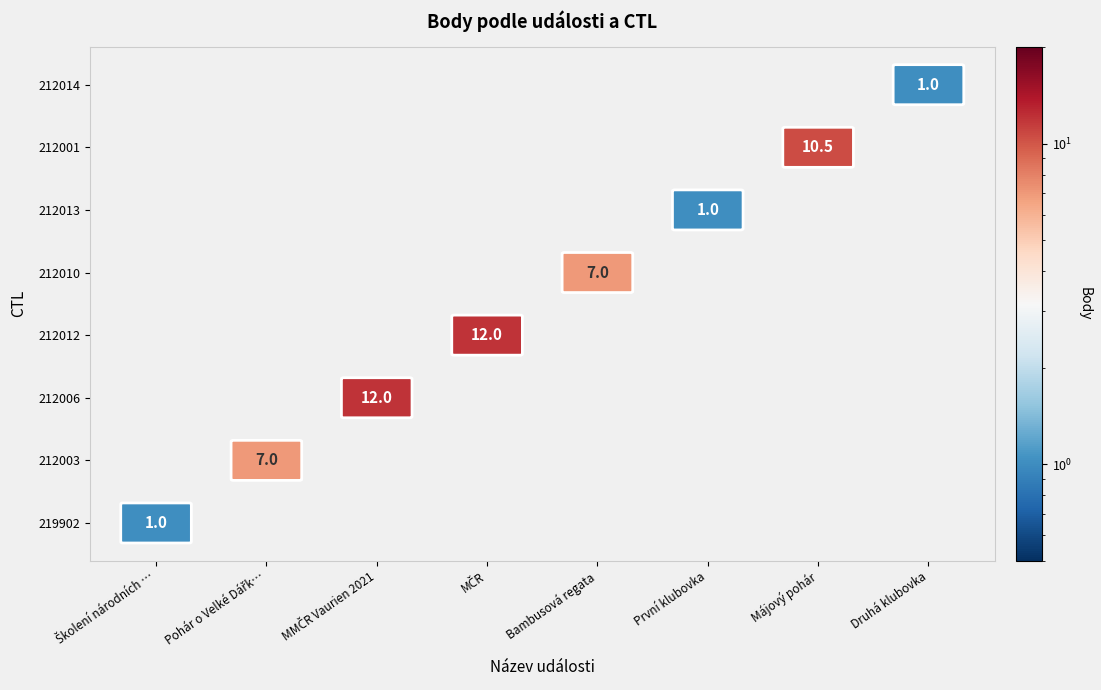

List the labels in order of value, smallest first.

219902, 212013, 212014, 212003, 212010, 212001, 212006, 212012